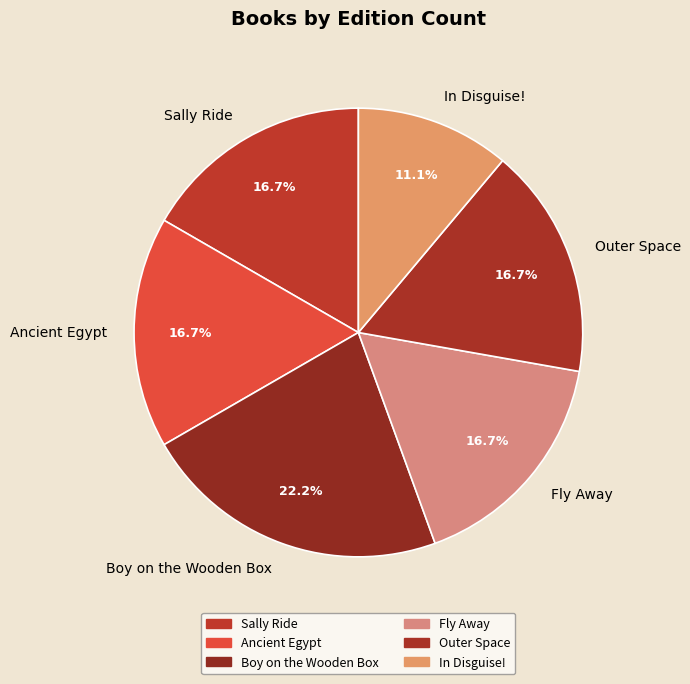

Which slice is the largest?

Boy on the Wooden Box